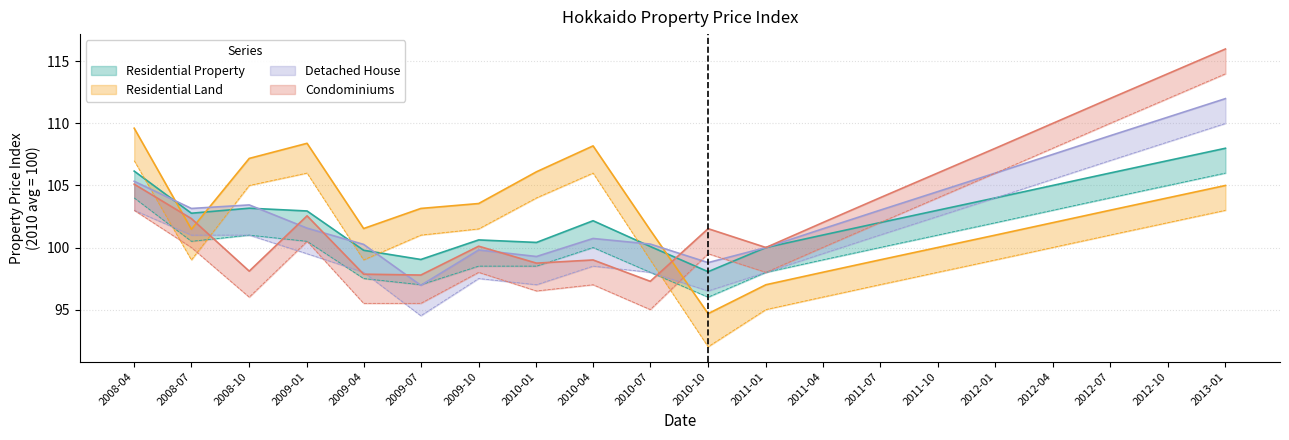

What is the highest value of the Condominiums series?

116.0